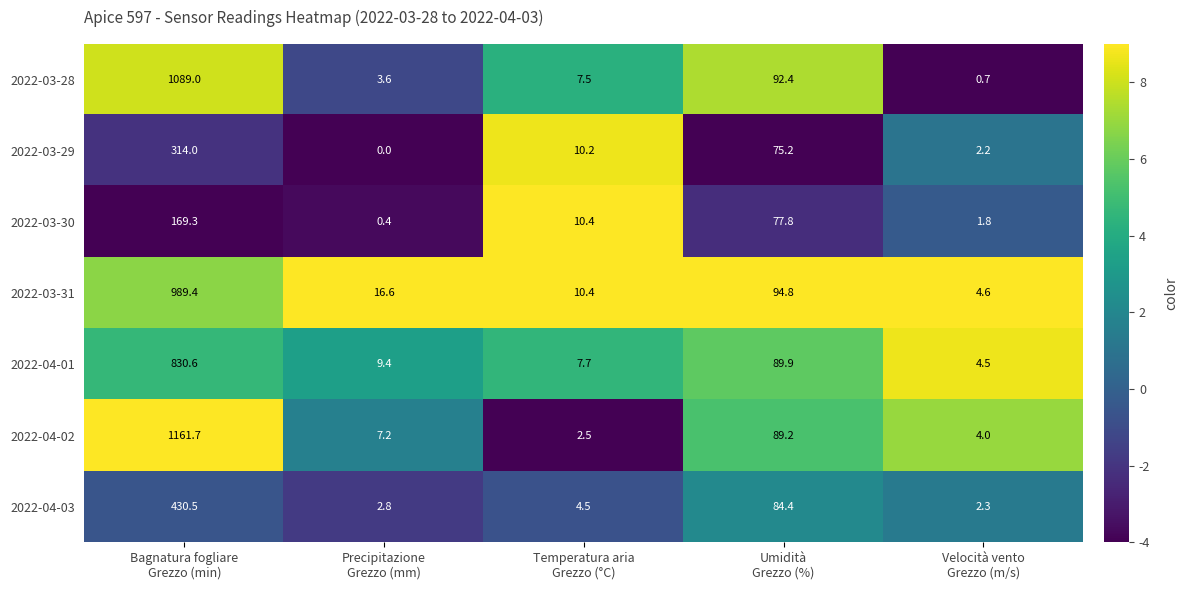

What is the sum of all 2022-04-01 values?

942.1